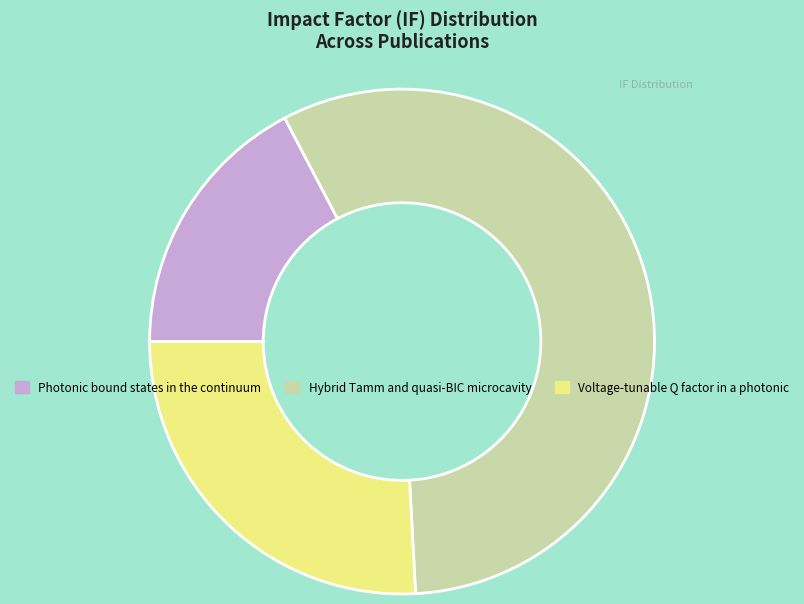

Count the number of slices in the pie.

3